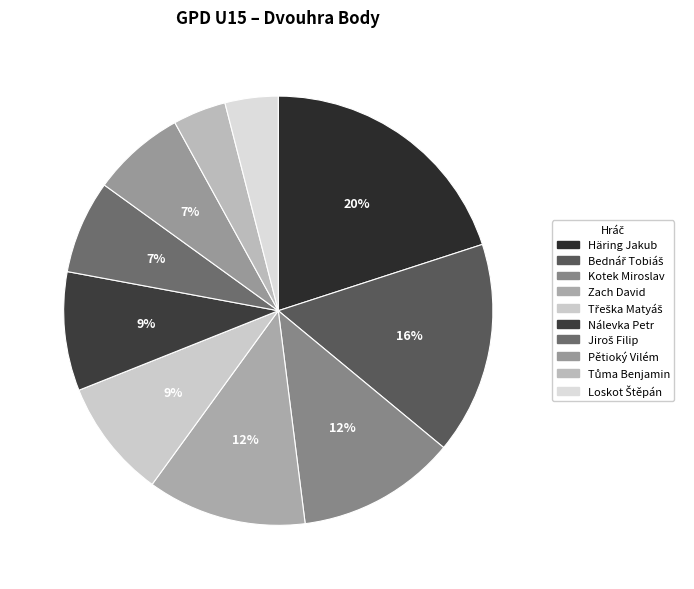

To the nearest percent, what is the difference between the largest and smallest slice percentages?

16%